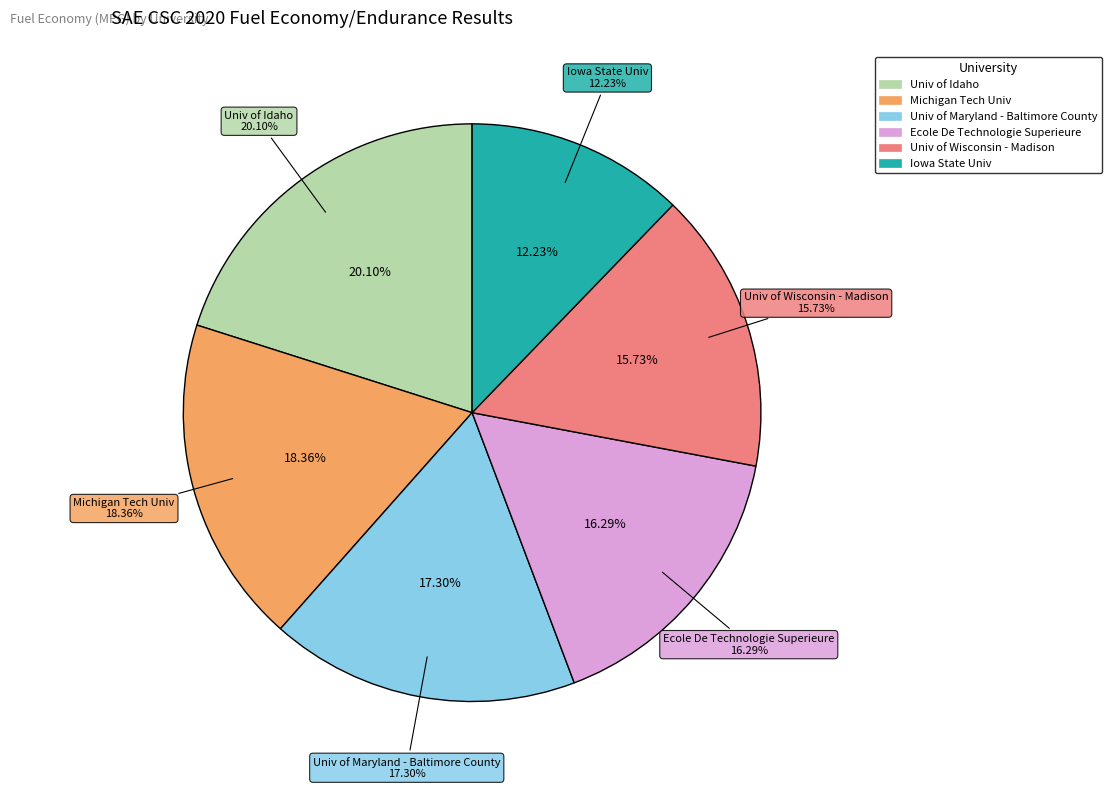

What percentage is the Michigan Tech Univ slice, to the nearest percent?

18%